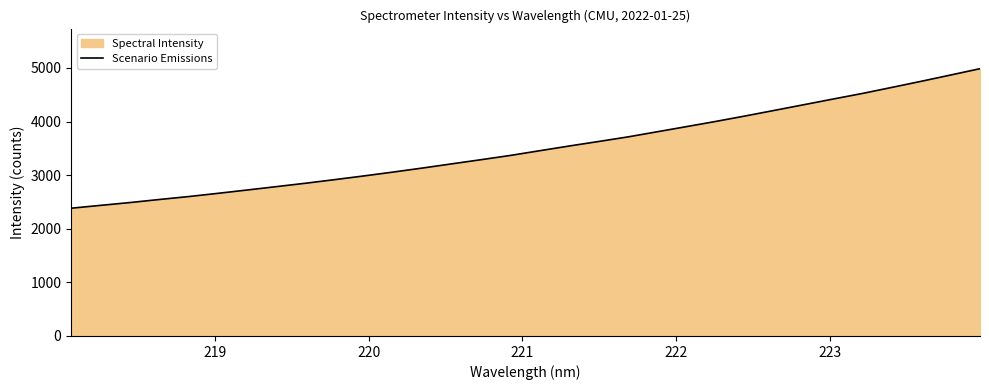

Reading left to right, what are all the values shown in this chart?

2383.0	2436.1	2488.3	2545.4	2600.3	2660.4	2722.7	2786.1	2849.9	2917.5	2986.9	3059.3	3134.5	3212.9	3290.4	3370.0	3458.1	3545.4	3629.3	3715.1	3811.1	3907.1	4004.2	4105.7	4210.3	4315.6	4421.5	4525.8	4638.1	4751.5	4868.4	4986.0